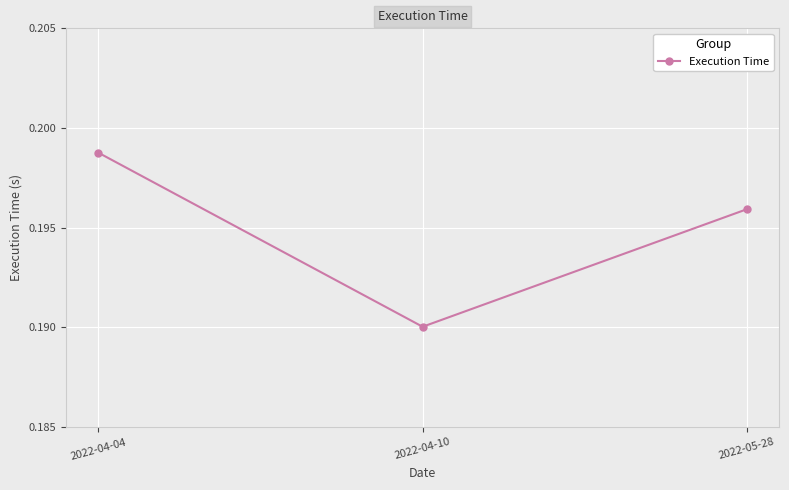

Between 2022-04-10 and 2022-05-28, which is larger?

2022-05-28